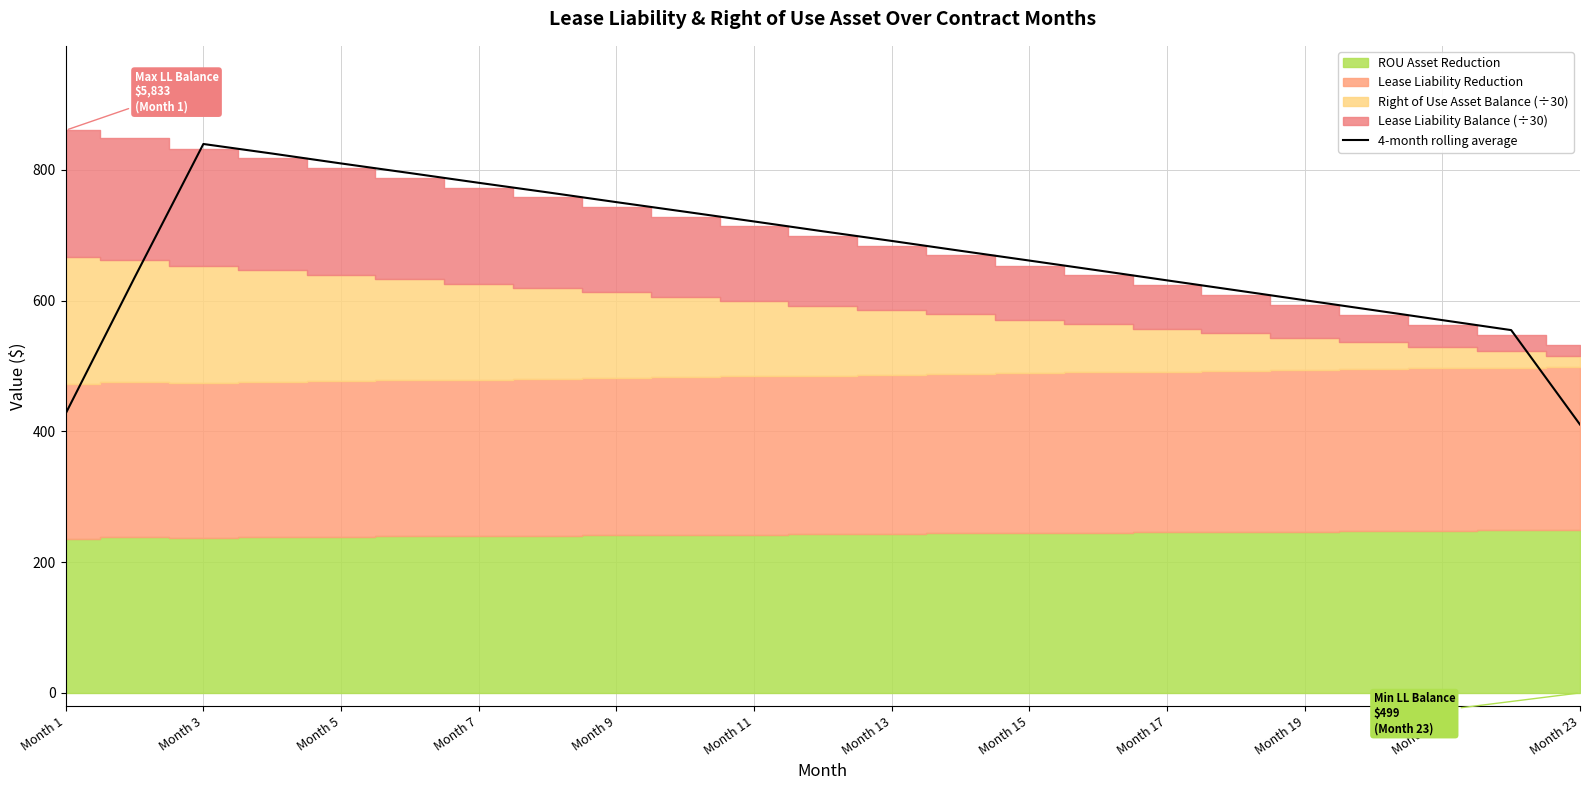

The chart shows a value of 666.4 at Month 23. True or false?

False